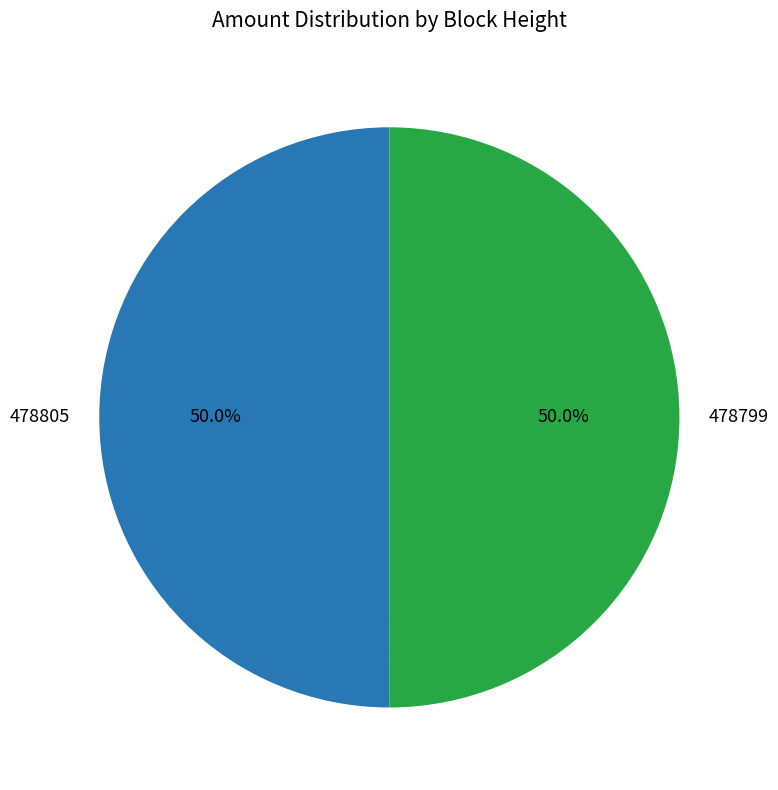

What is the ratio of the value at 478805 to the value at 478799?

1.0